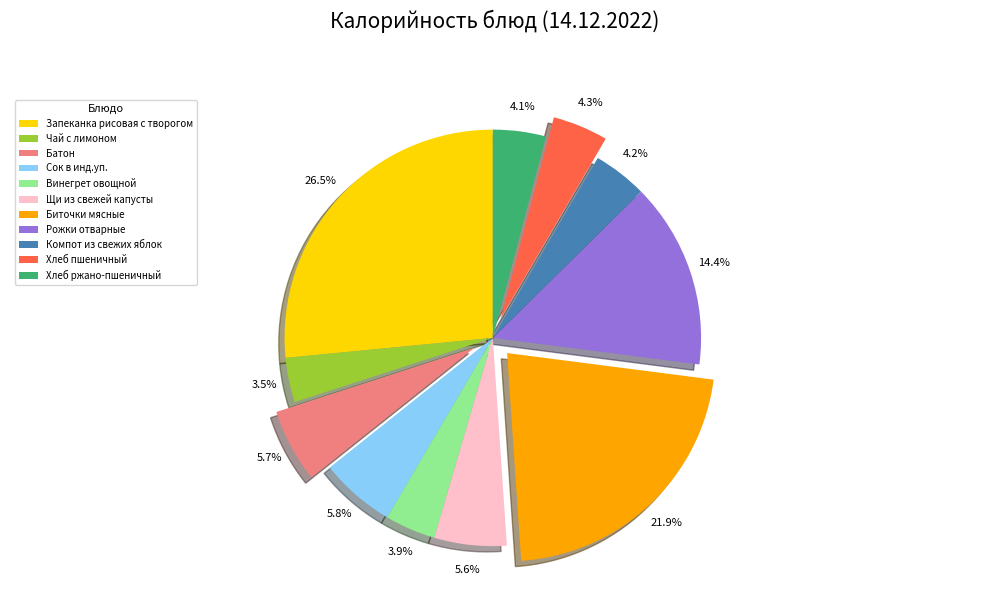

Is there a majority slice in this chart?

No